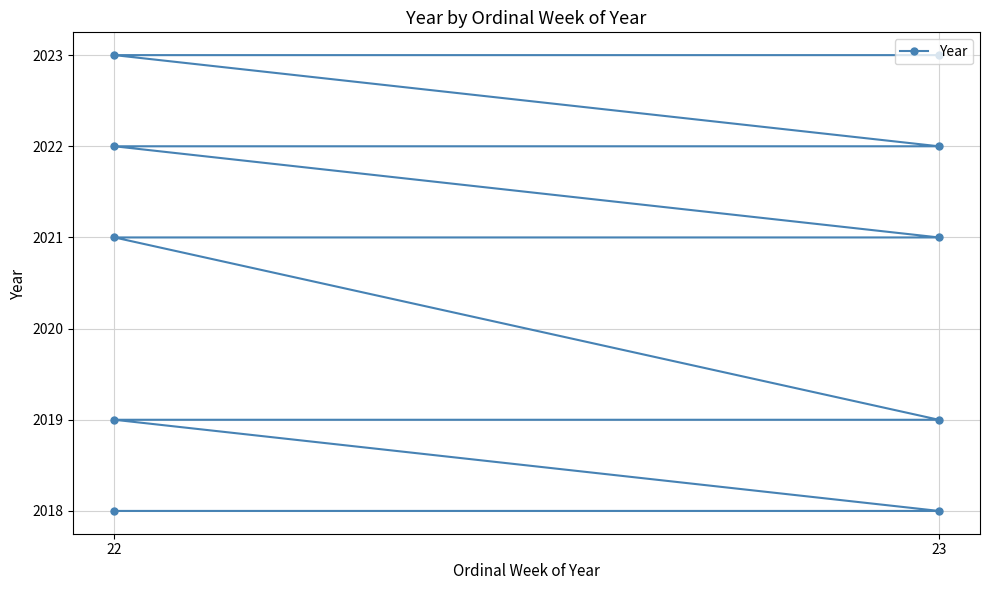

Count the number of categories in the chart.

10